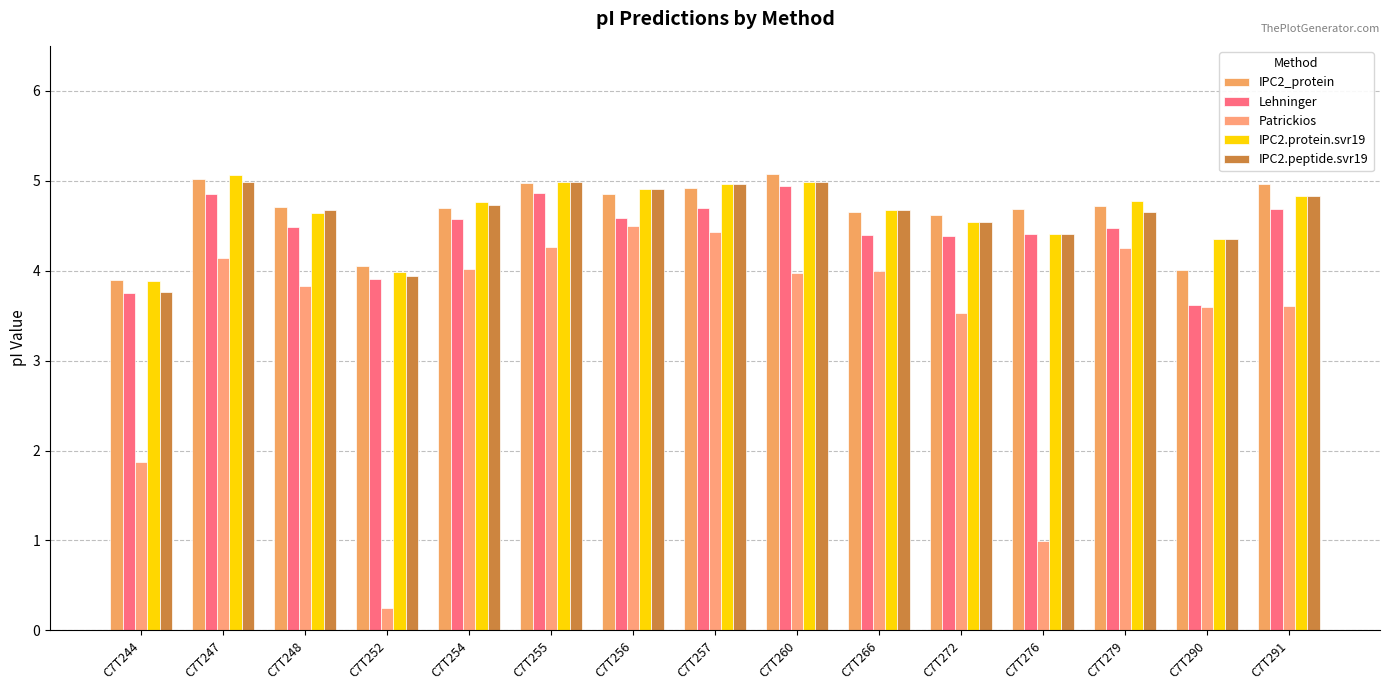

Between C7T279 and C7T290, which series saw the biggest shift?

Lehninger